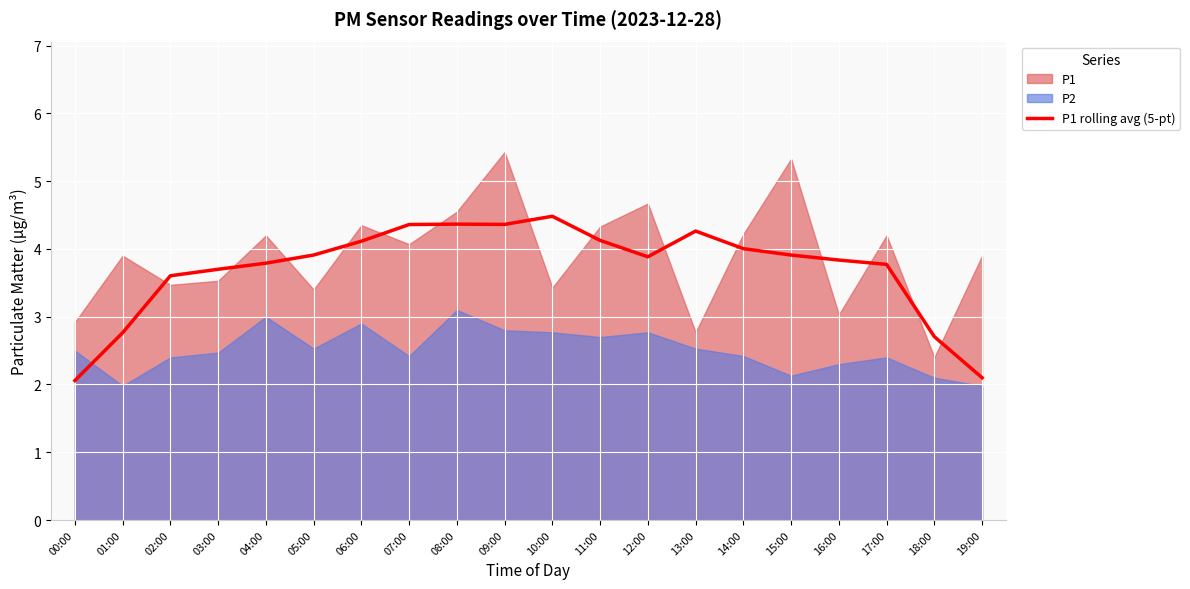

What is the average value?

3.7